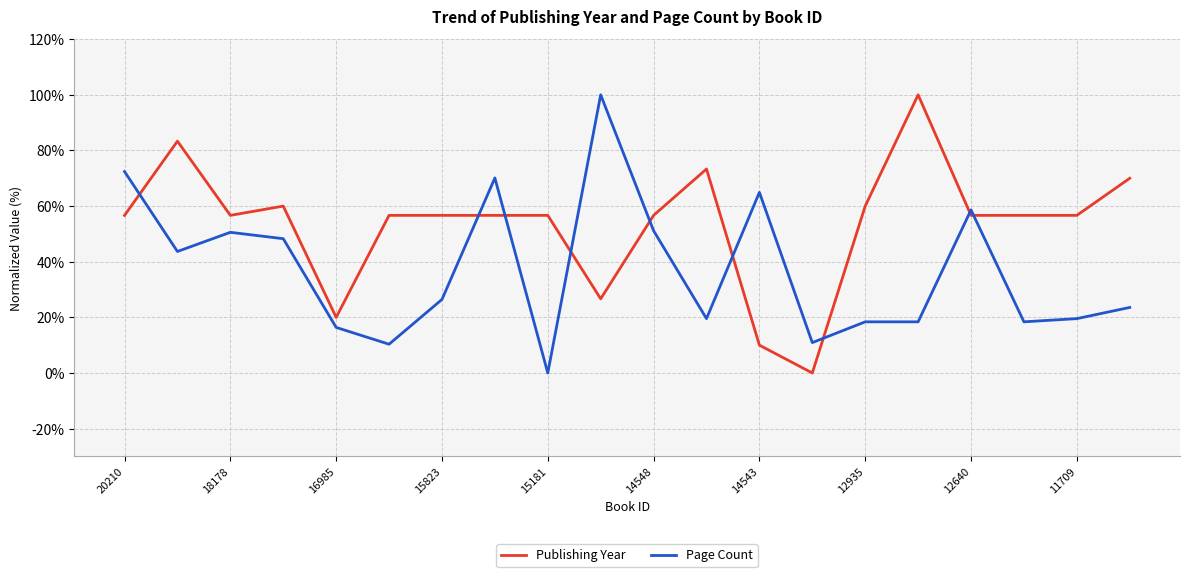

What is the highest value of the Page Count series?

100.0